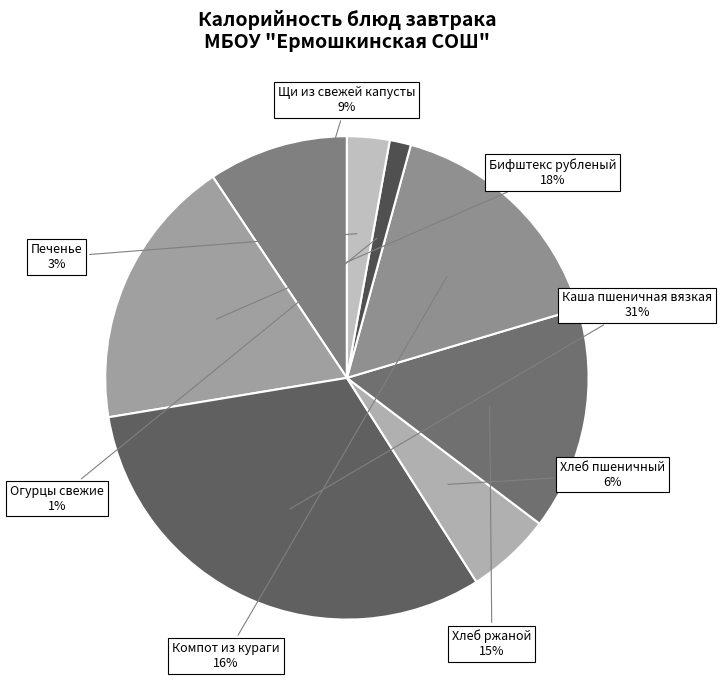

Which slice is the largest?

Каша пшеничная вязкая